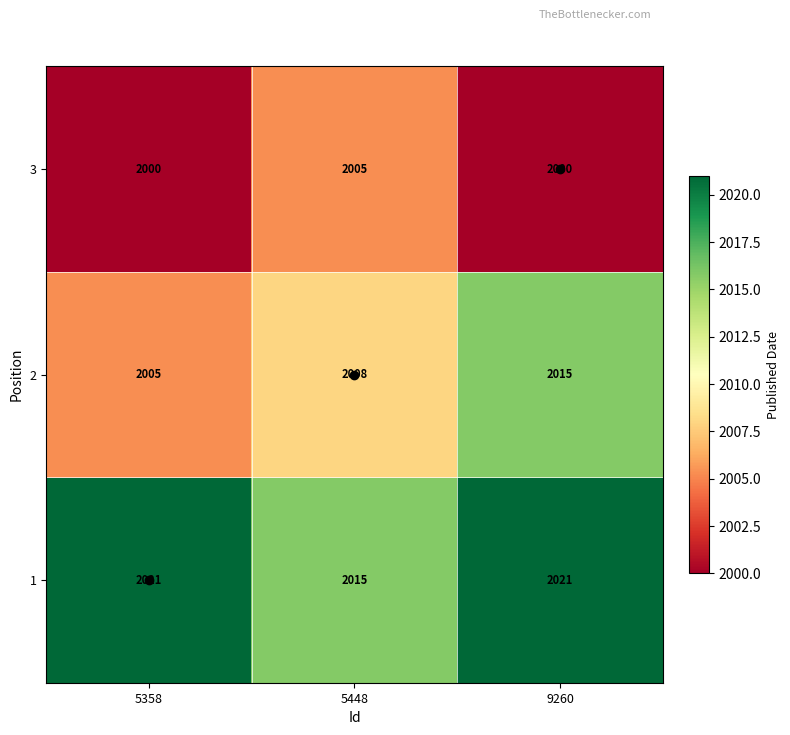

Is it true that 2 equals 2005 at 5358?

True